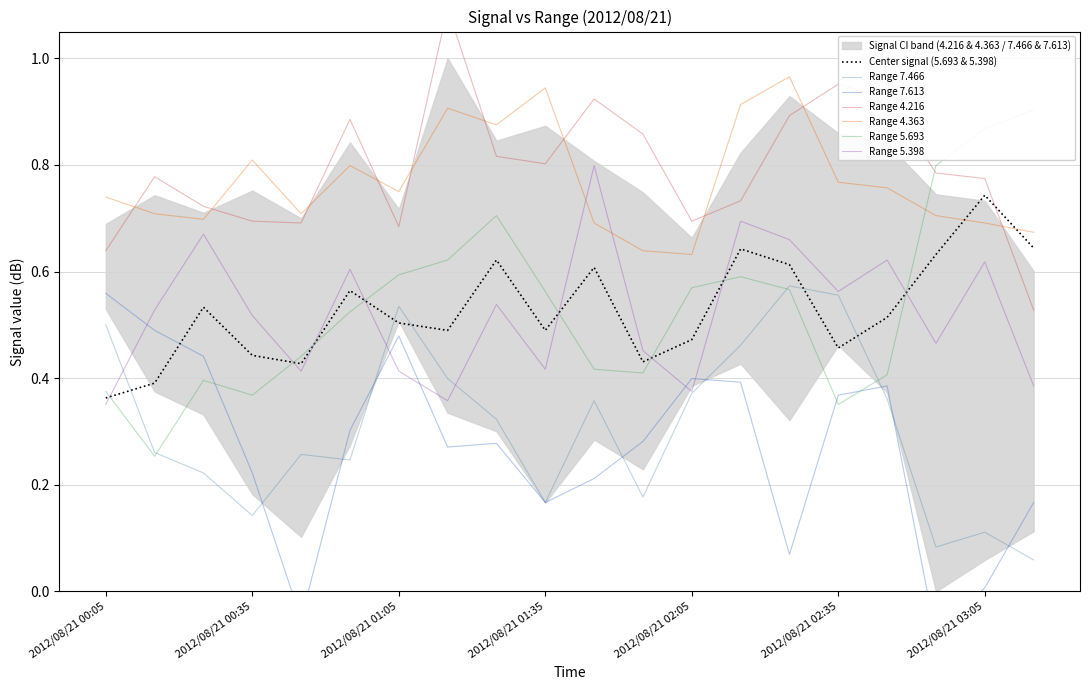

After their last crossing, which series has the higher values: Range 5.398 or Center signal (5.693 & 5.398)?

Center signal (5.693 & 5.398)